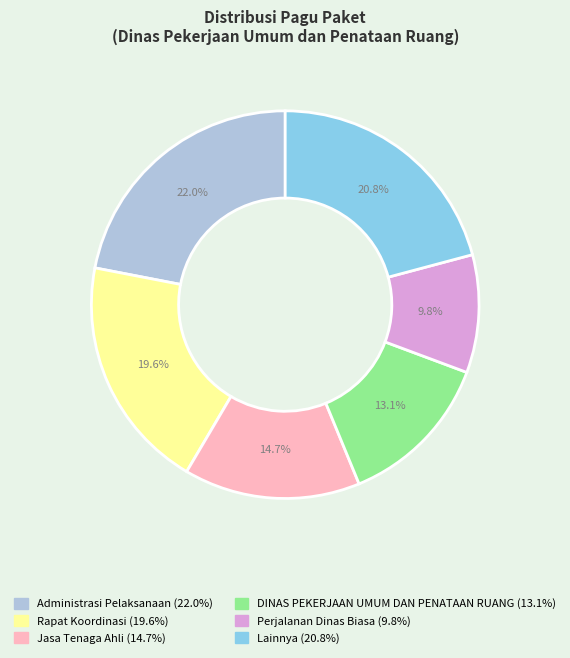

Does any single category account for the majority?

No